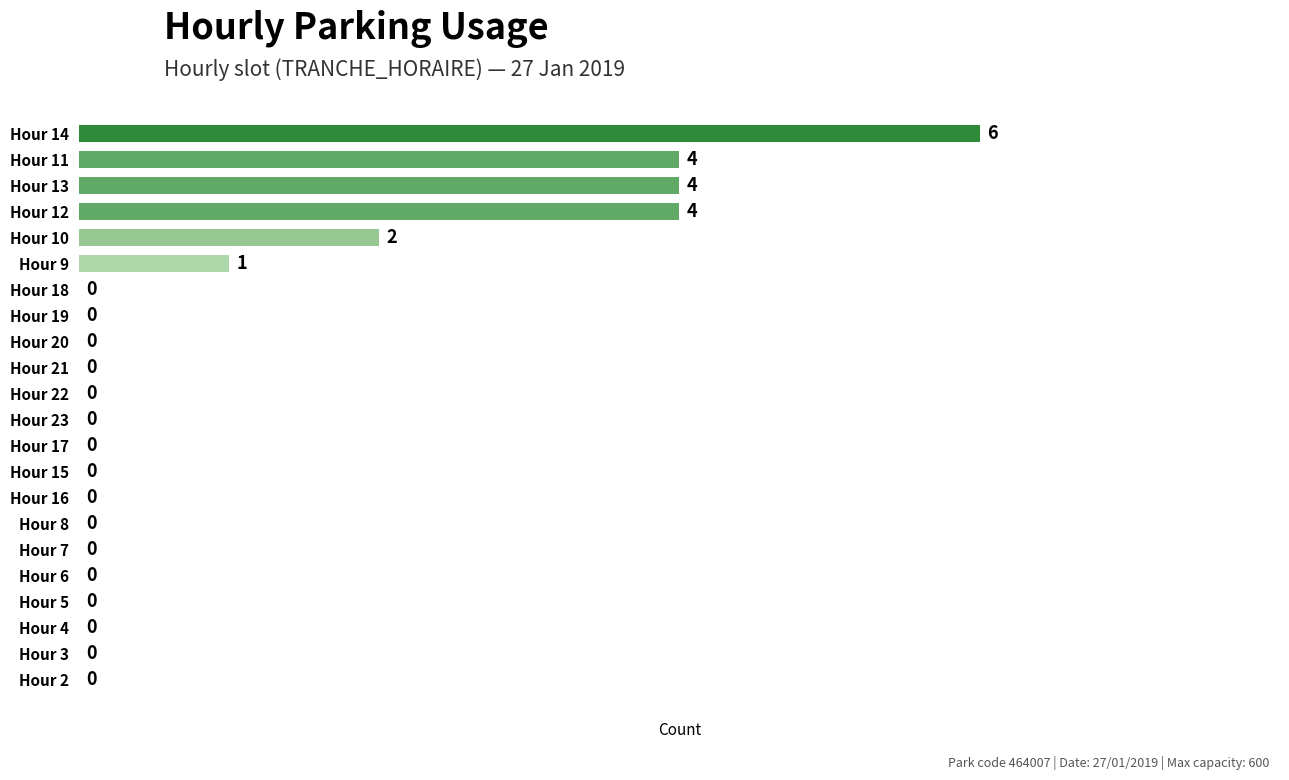

What is the maximum value shown in the chart?

6